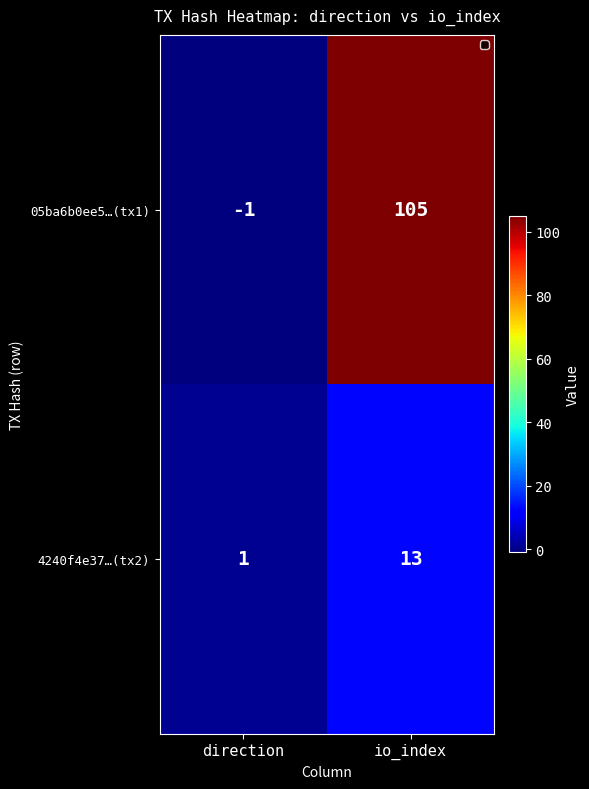

What is the difference between the maximum and minimum values in the 05ba6b0ee5…(tx1) series?

106